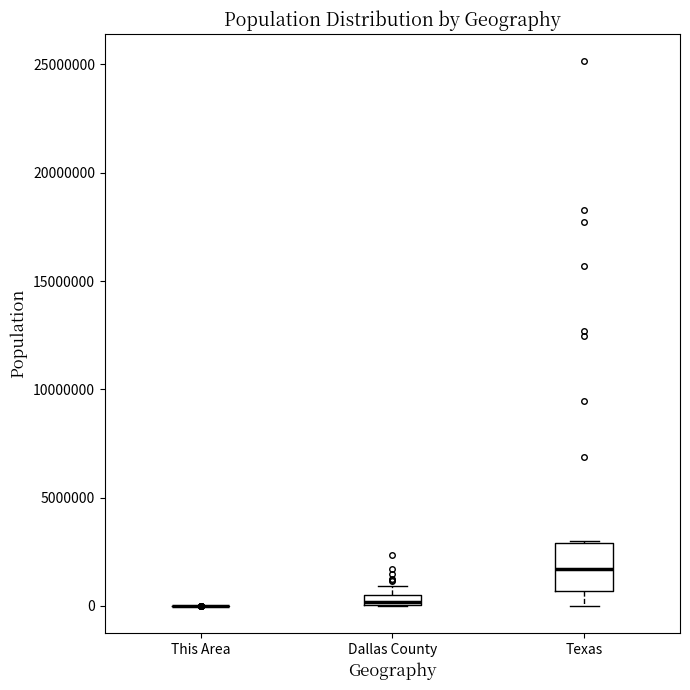

Comparing the boxes themselves (not the whiskers), which one is the tallest?

Texas